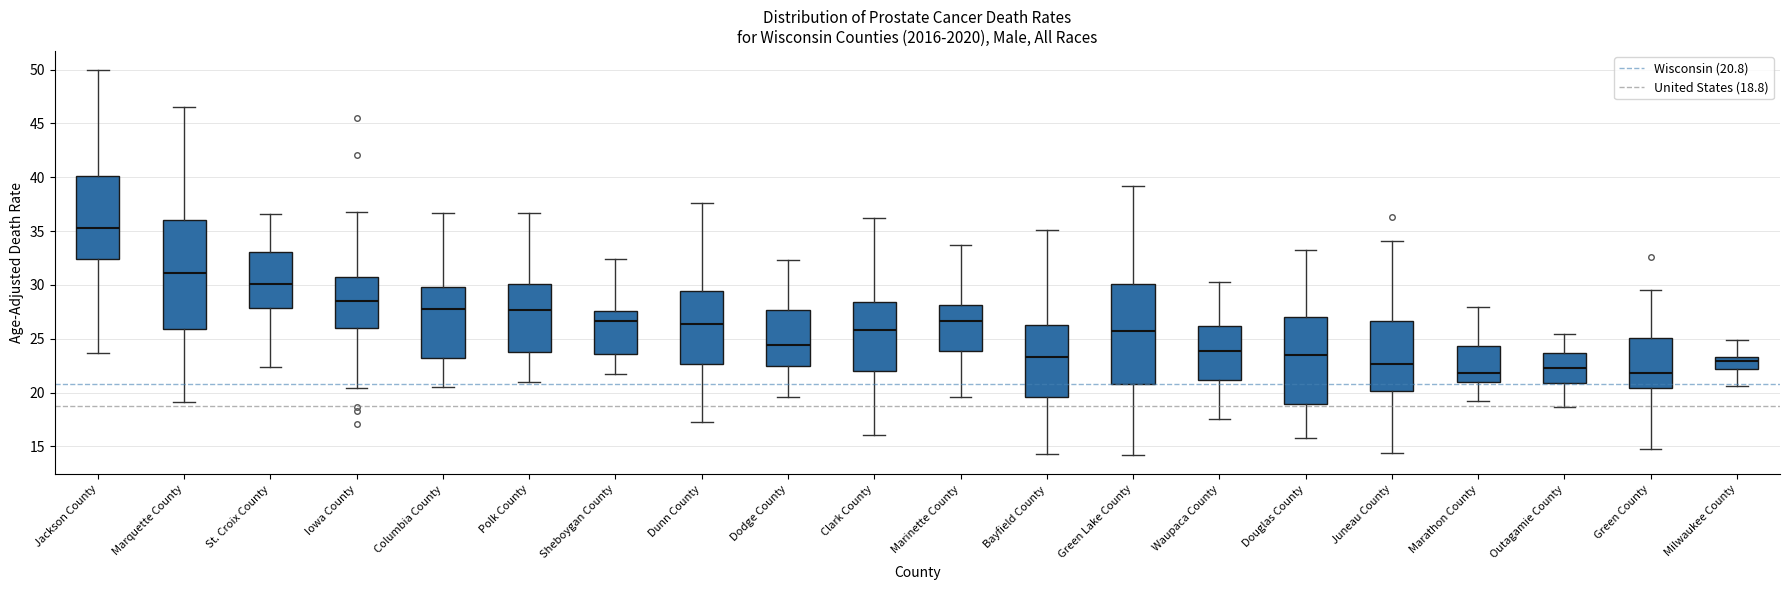

Where does the median line of the box for Bayfield County sit on the y-axis? The values are not printed on the chart, so give them approximately, as read against the axis.

23.5